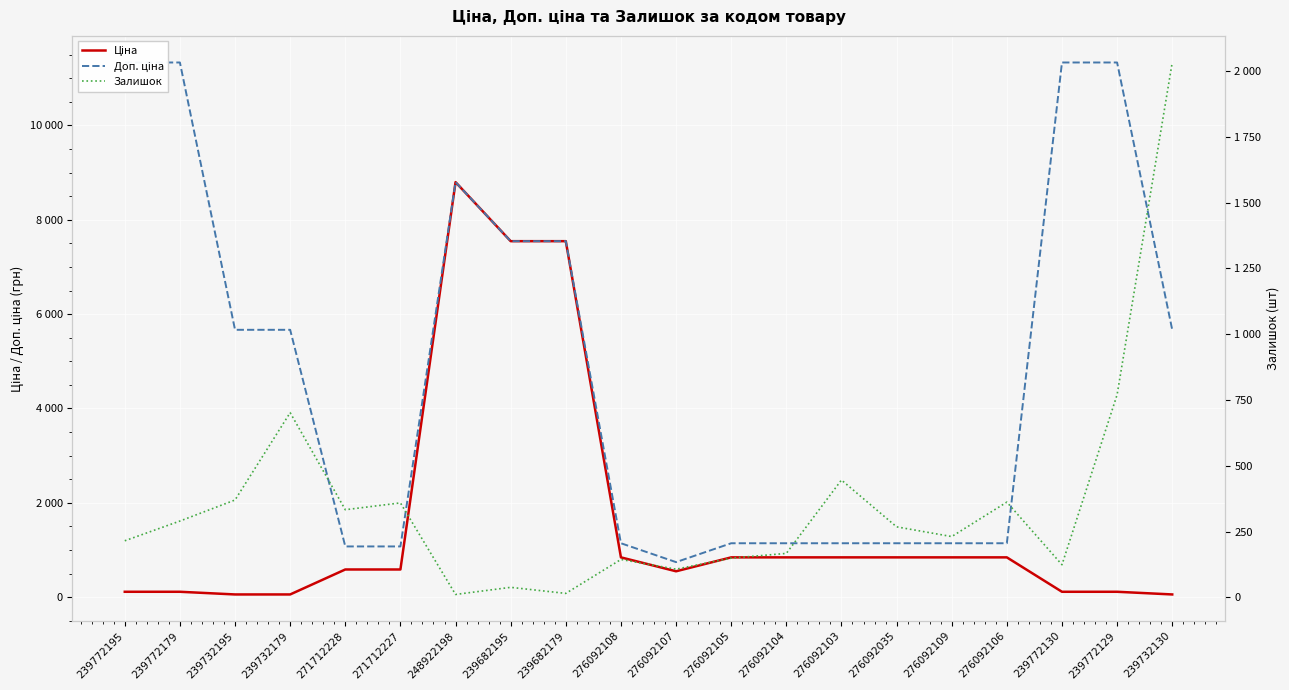

What is the minimum value for Залишок?

11.0